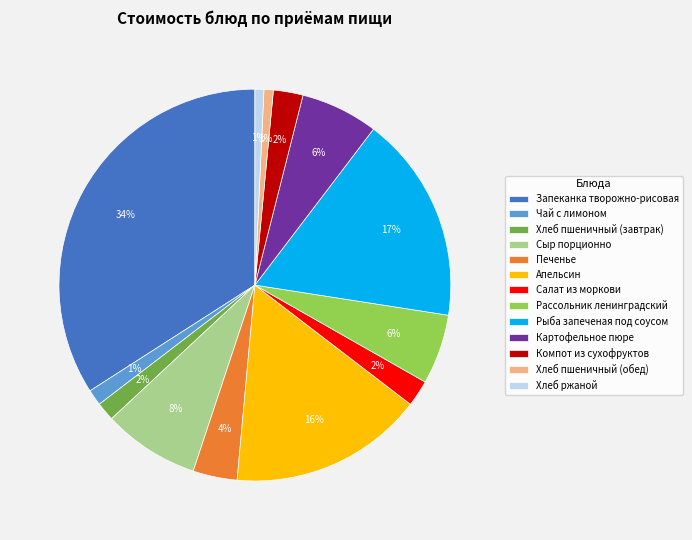

Which slice is the largest?

Запеканка творожно-рисовая